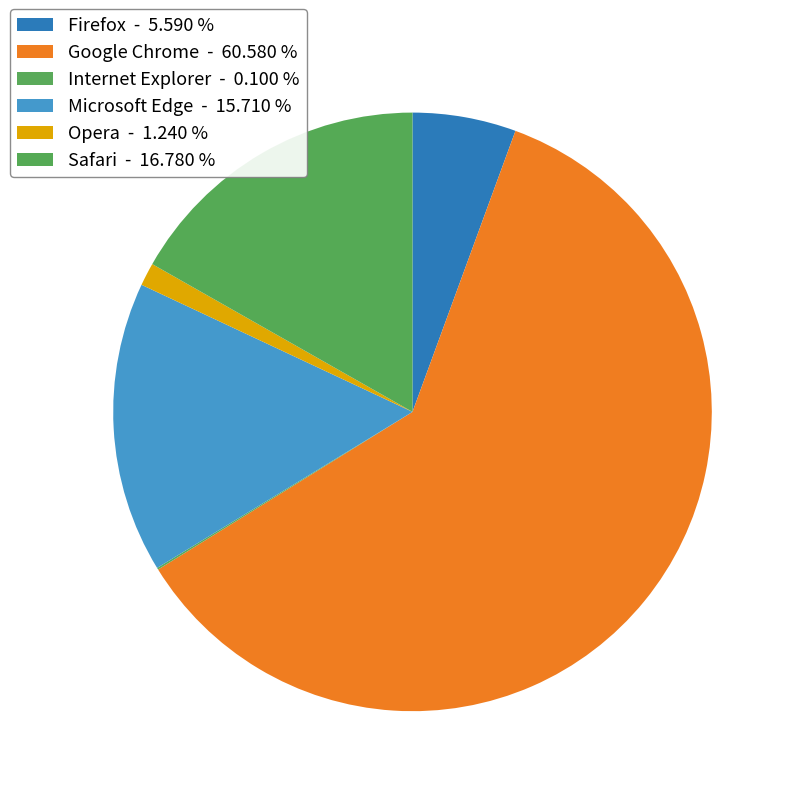

Is it true that Google Chrome is 61% of the pie?

True